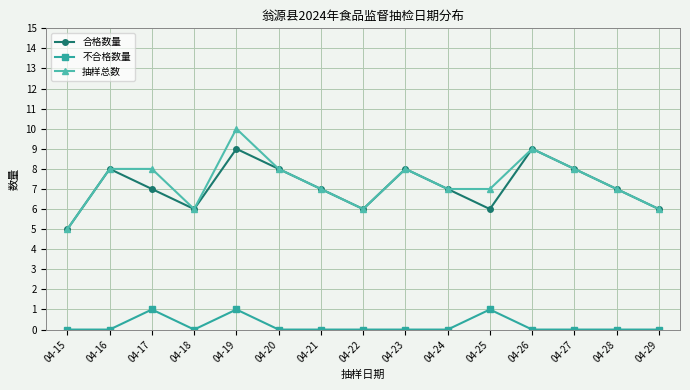

What are all the series names shown in the legend?

合格数量, 不合格数量, 抽样总数